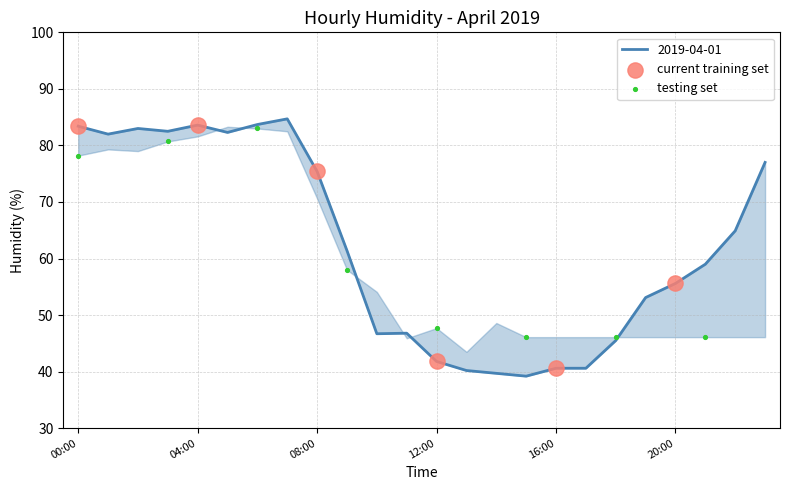

Which has a higher value, 19:00 or 04:00?

04:00